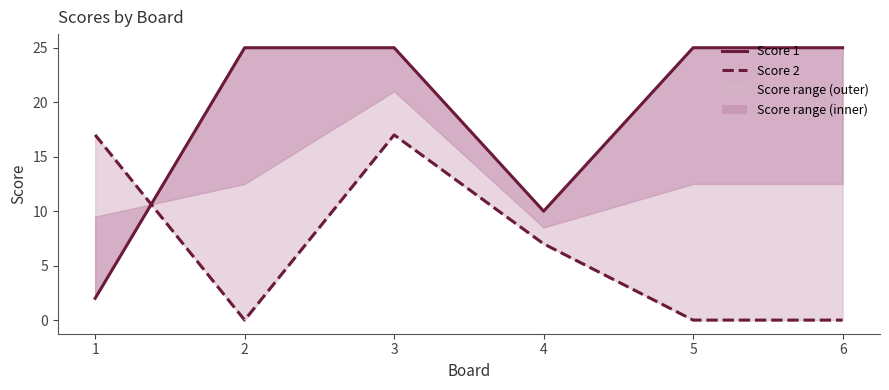

What is the value of the Score 2 point at the 1st from the left?

17